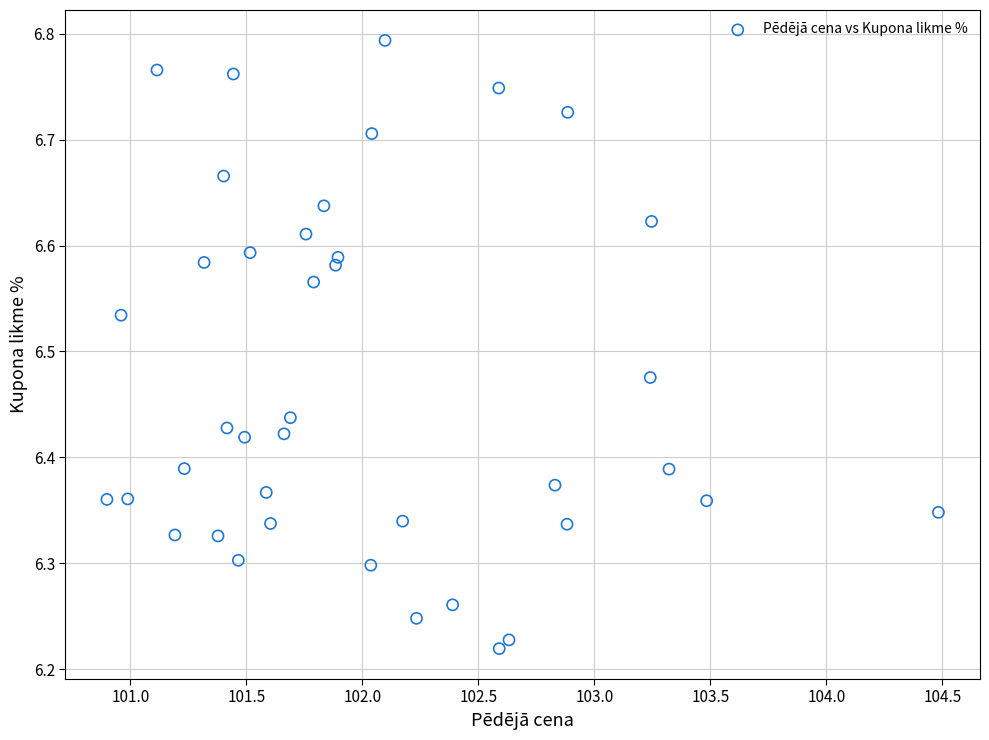

What is the range of Y values (max minus min)?

0.6